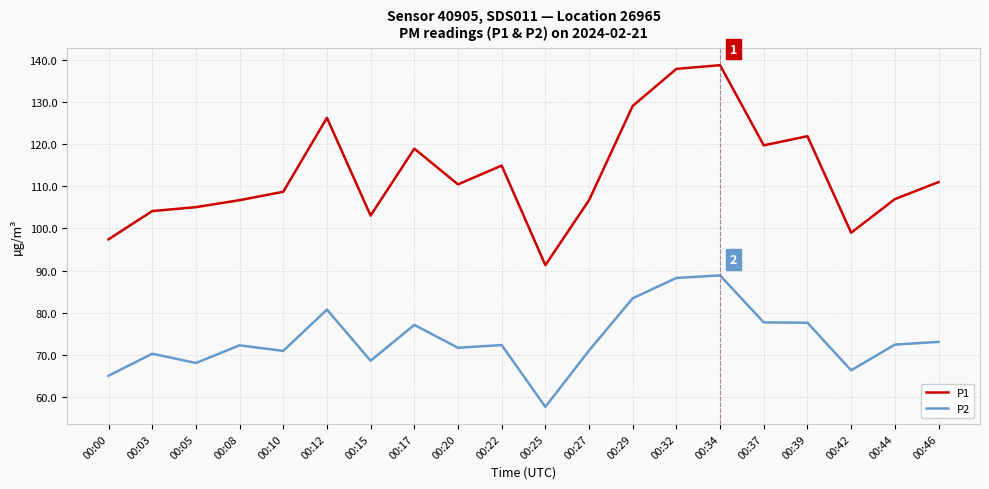

What is the sum of all P2 values?

1473.8